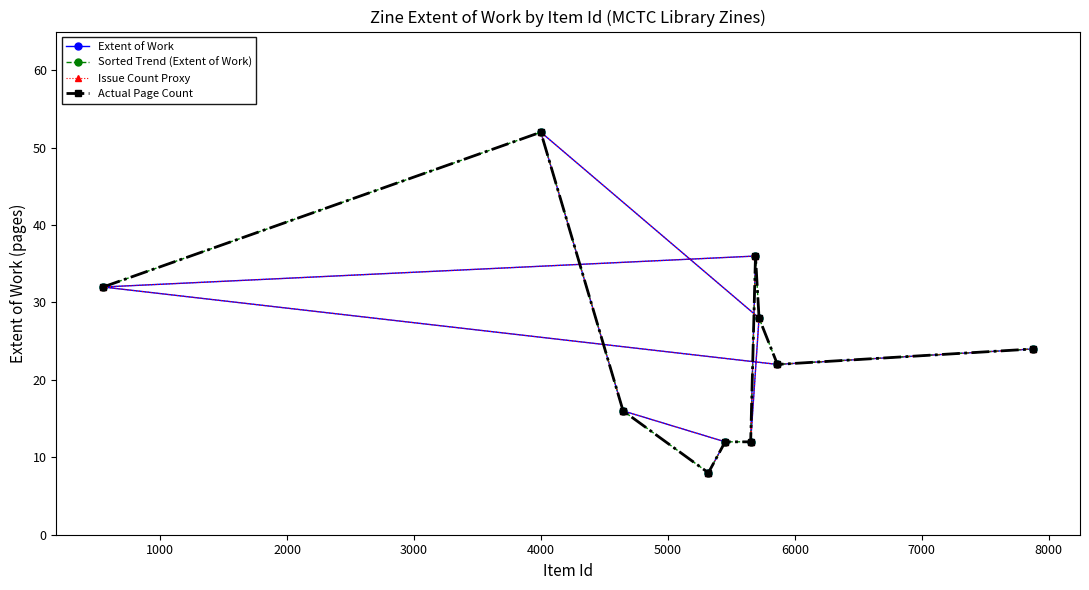

What is the spread (max minus min) of values at 5000?

16